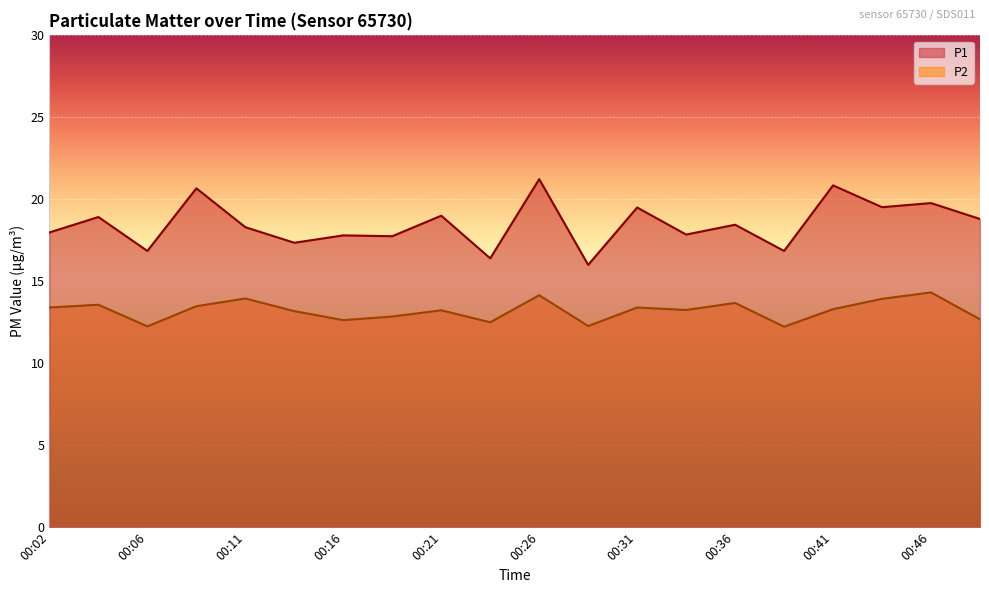

Where does the P1 series first go above 18?

00:04